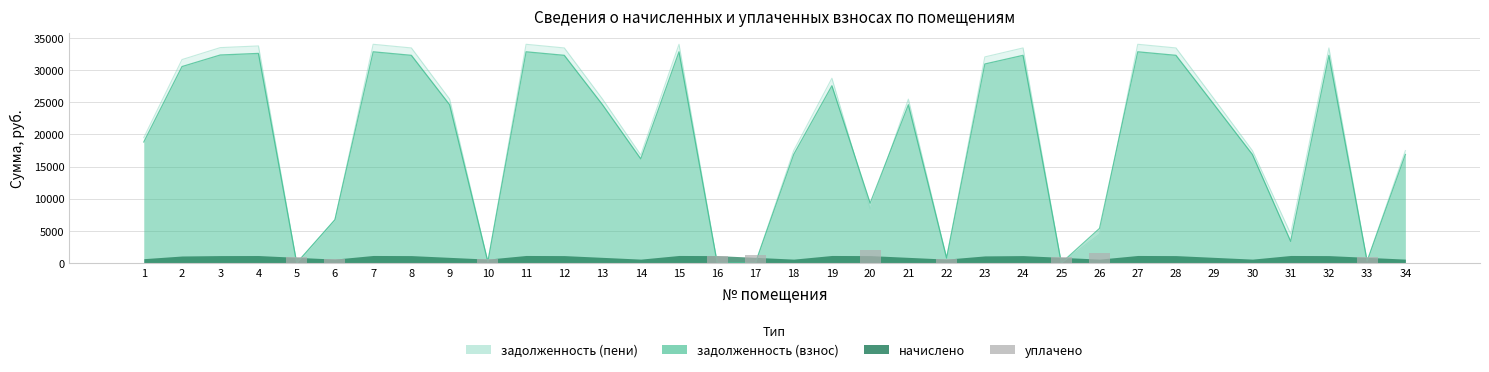

List the labels in order of value, smallest first.

1, 2, 3, 4, 7, 8, 9, 11, 12, 13, 14, 15, 18, 19, 21, 23, 24, 27, 28, 29, 30, 31, 32, 34, 22, 10, 6, 33, 5, 25, 16, 17, 26, 20